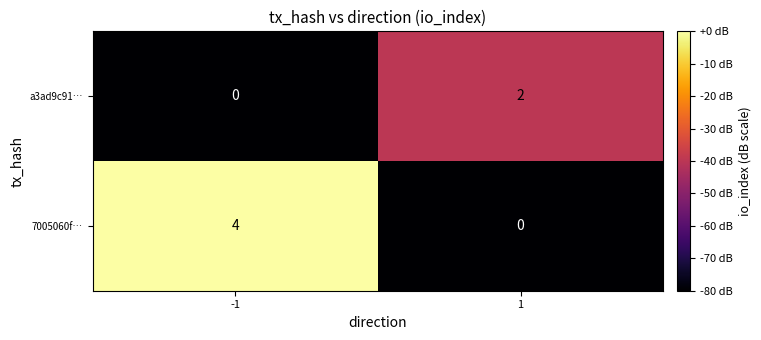

How many data points does each series have?

2